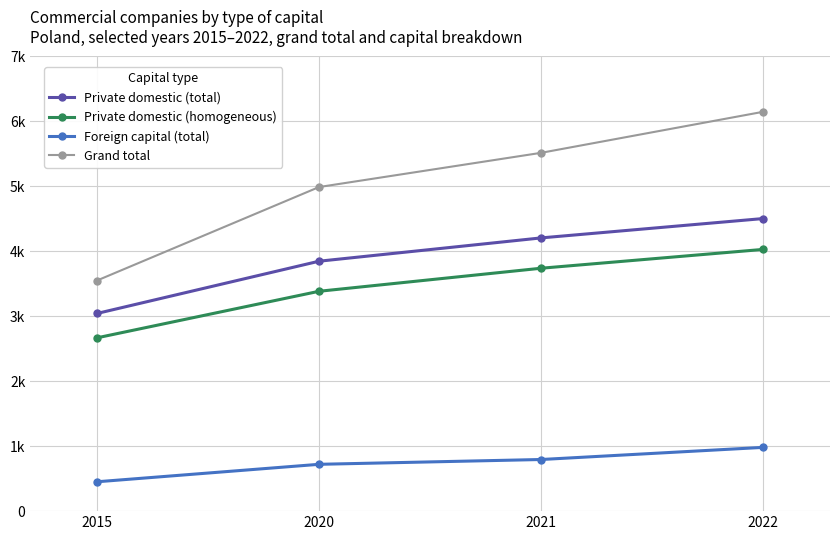

Rank the series by their maximum value, from highest to lowest.

Grand total, Private domestic (total), Private domestic (homogeneous), Foreign capital (total)